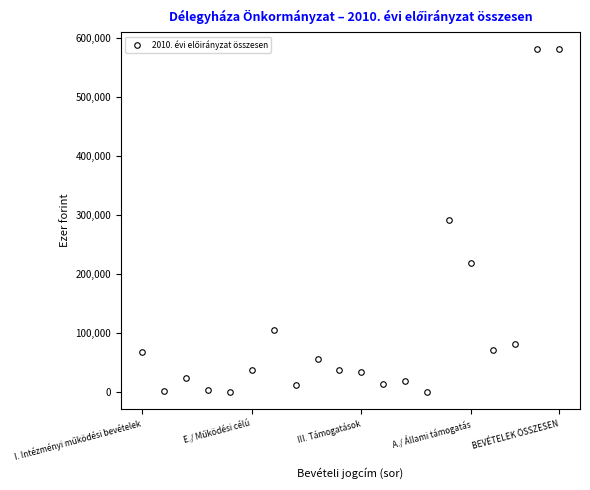

True or false: there are more than 1 points higher than both neighbors.

True